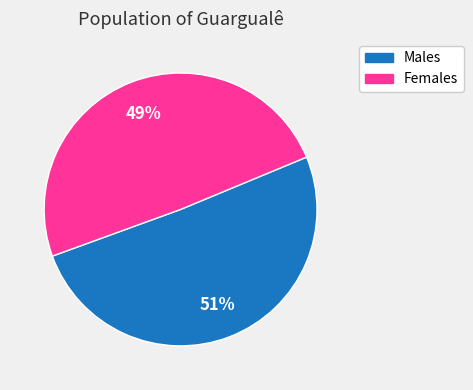

True or false: Females accounts for 49% of the total.

True